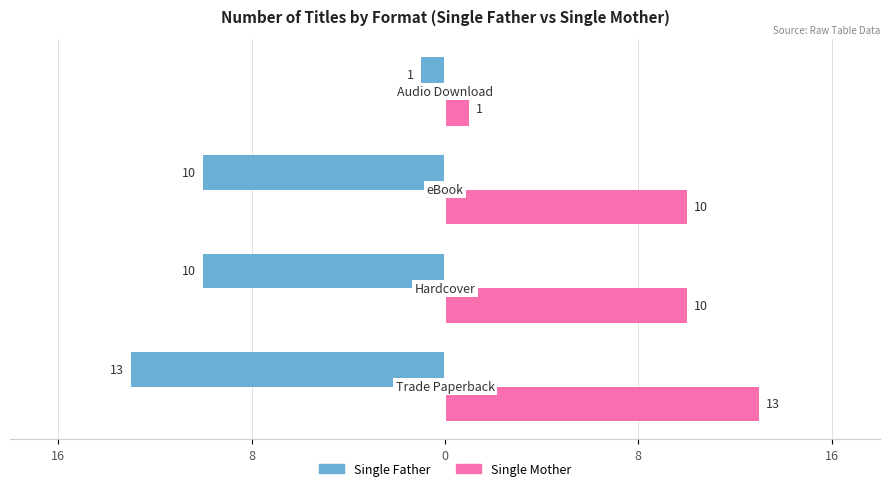

What are all the series names shown in the legend?

Single Father, Single Mother